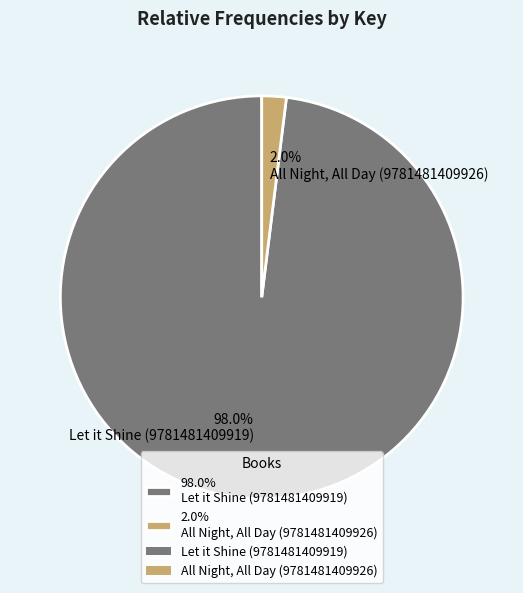

Count the number of slices in the pie.

2